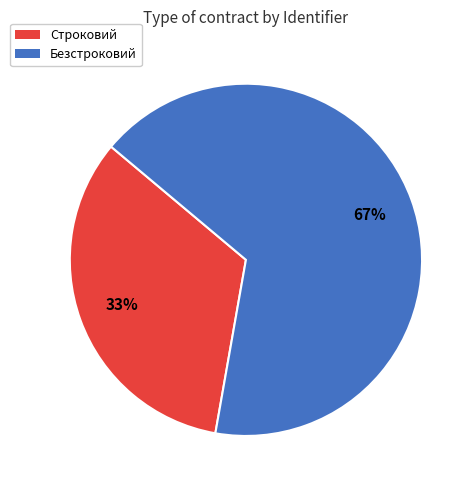

Is it true that Строковий is 23% of the pie?

False